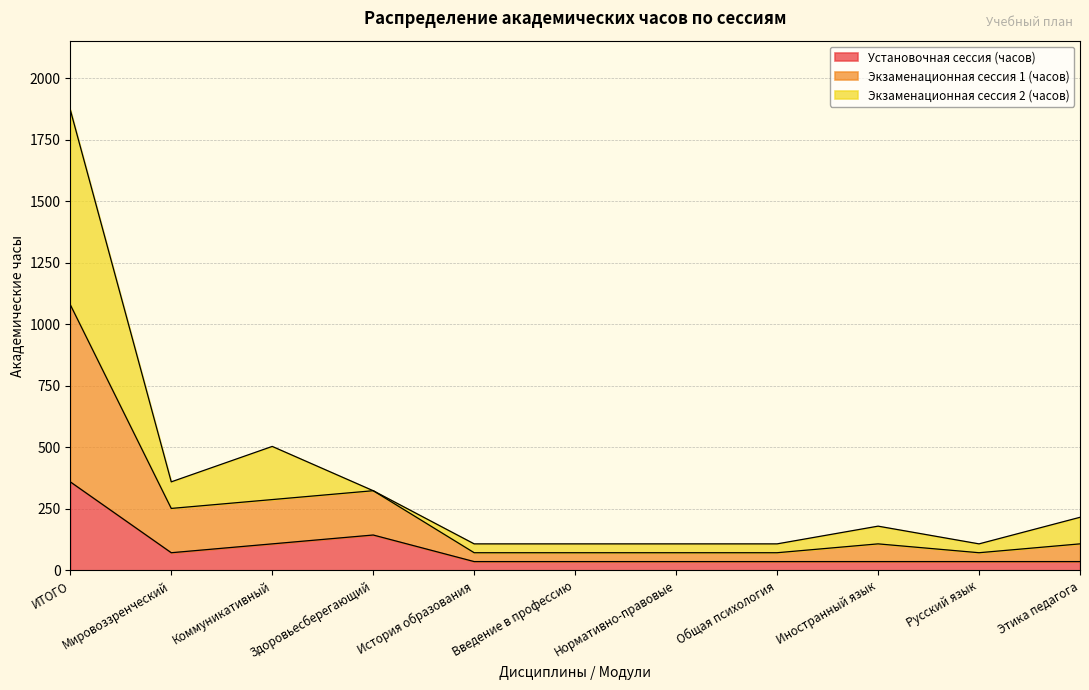

Does the chart display data point markers on the line(s)?

No